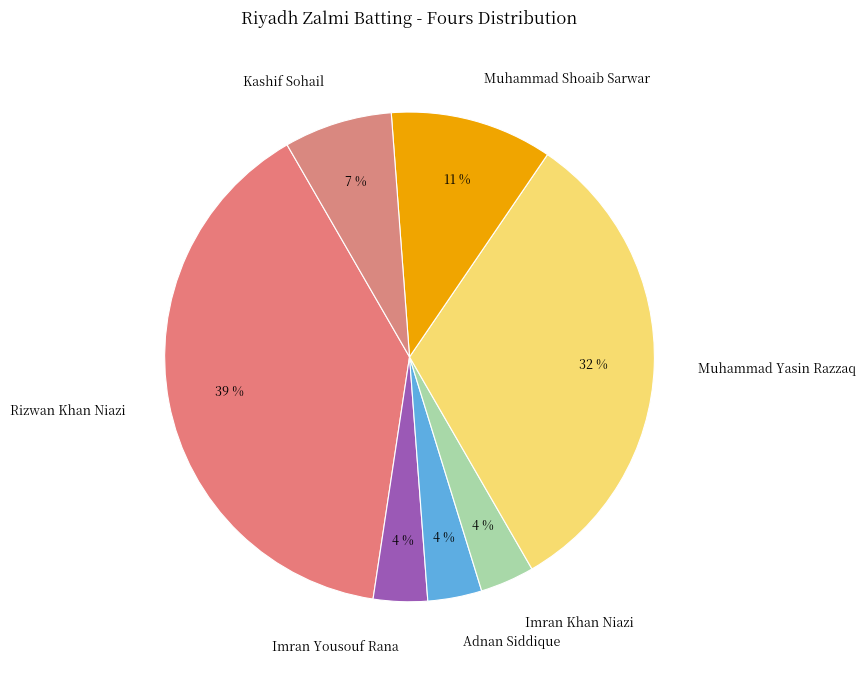

Is the sum of Muhammad Yasin Razzaq and Adnan Siddique greater than half?

No